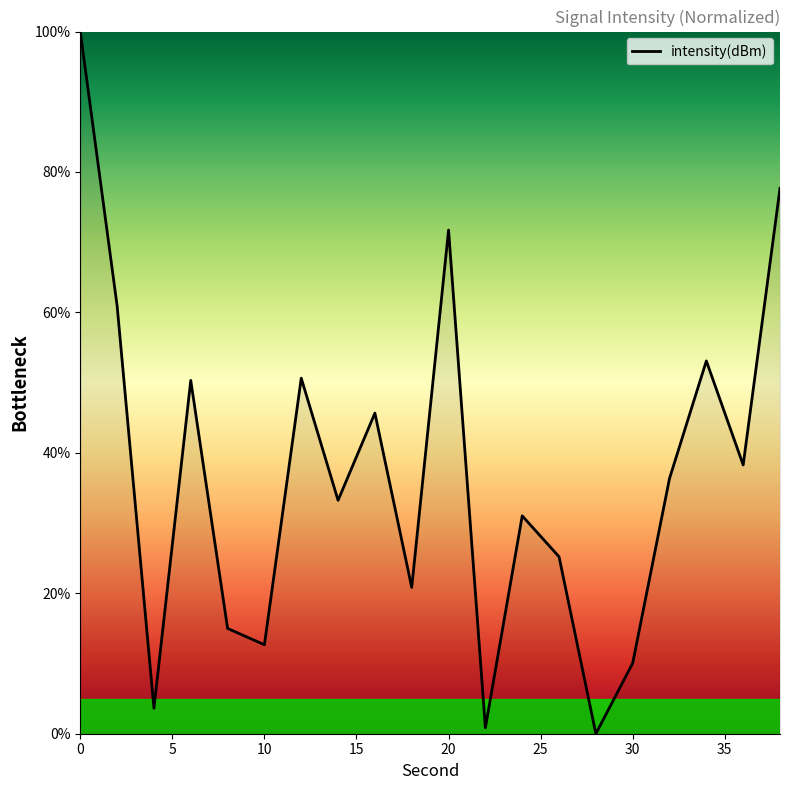

How many lines are shown in the chart?

1